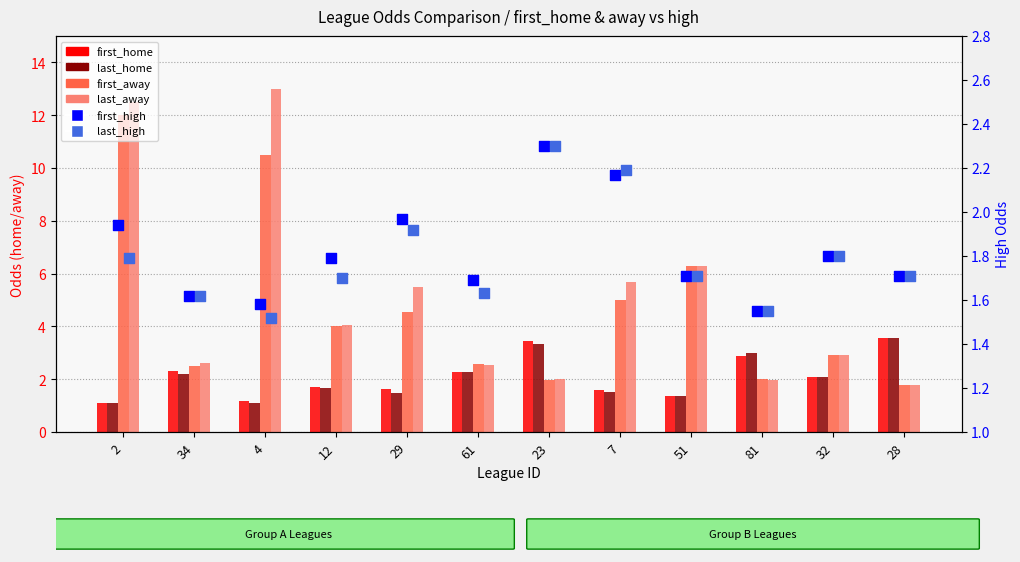

Which series has the largest Y range (max minus min)?

last_away